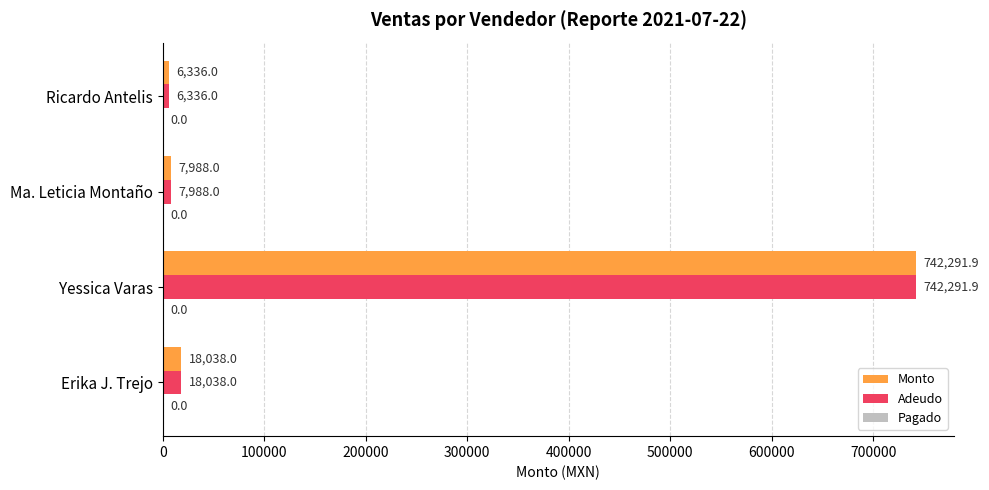

Count the number of data series in this chart.

2